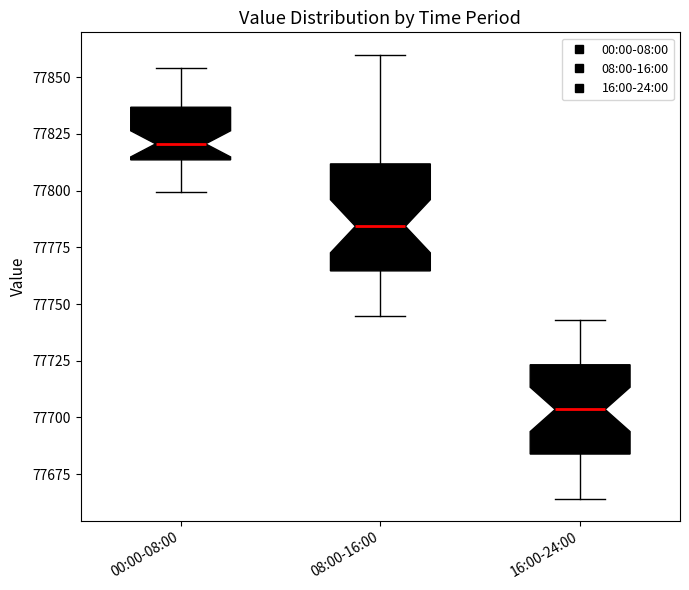

Which box has the highest median line?

00:00-08:00